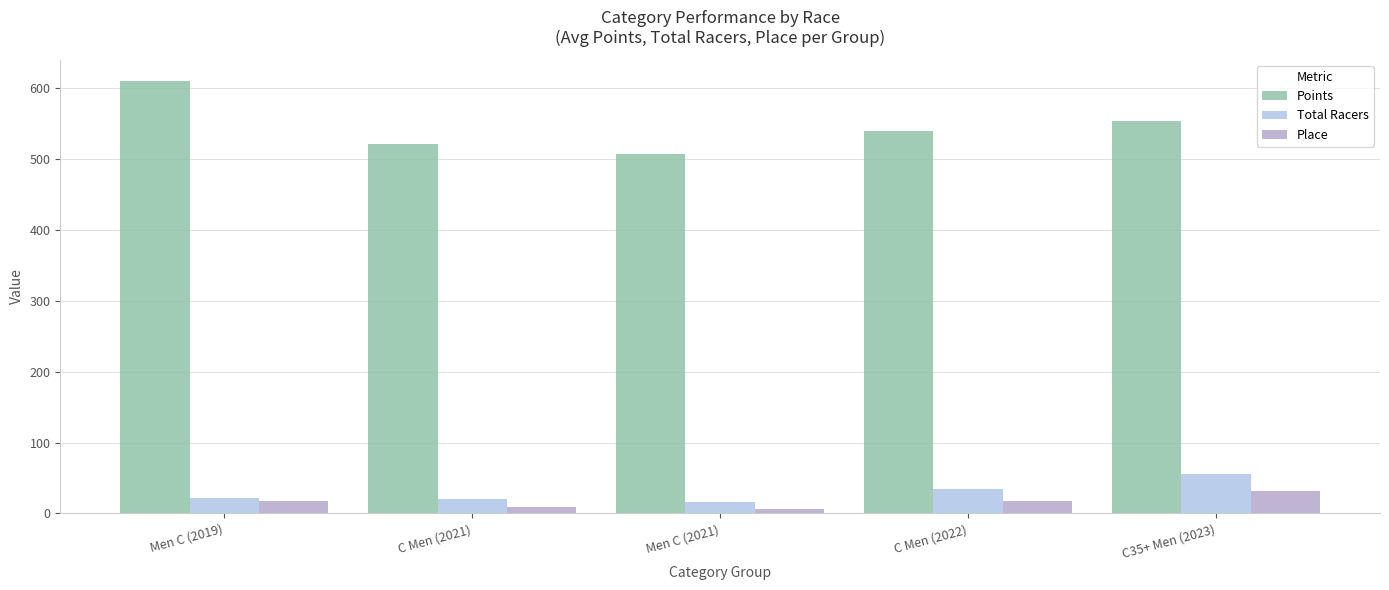

What is the difference between the second highest and second lowest values in the Points series?

32.2